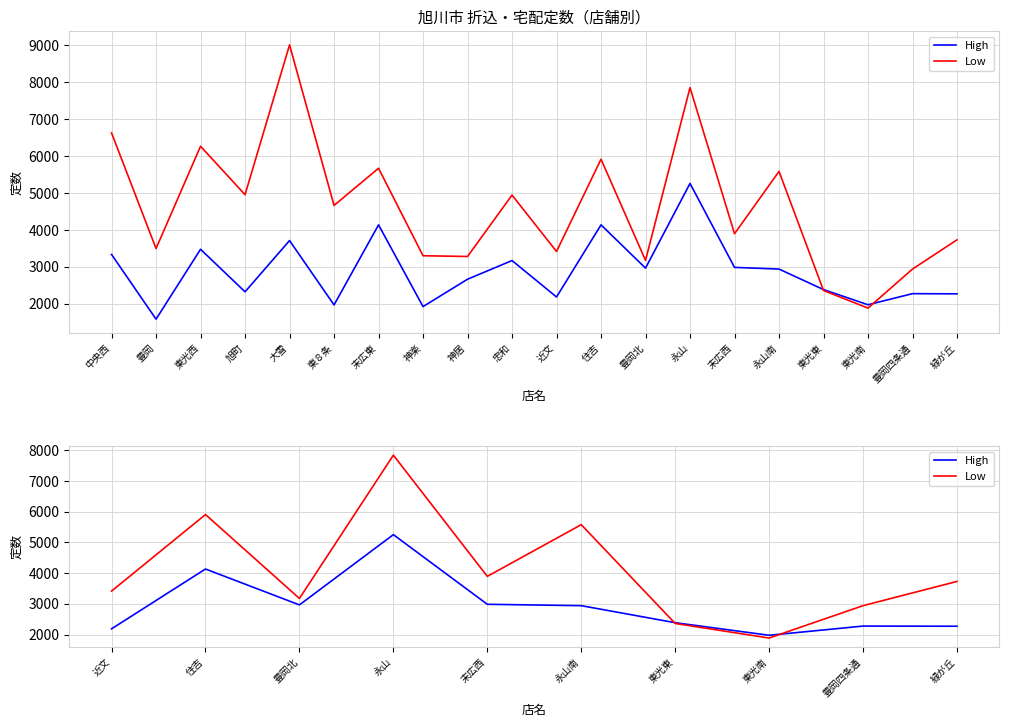

The Low series shows 4680 at 豊岡北. True or false?

False